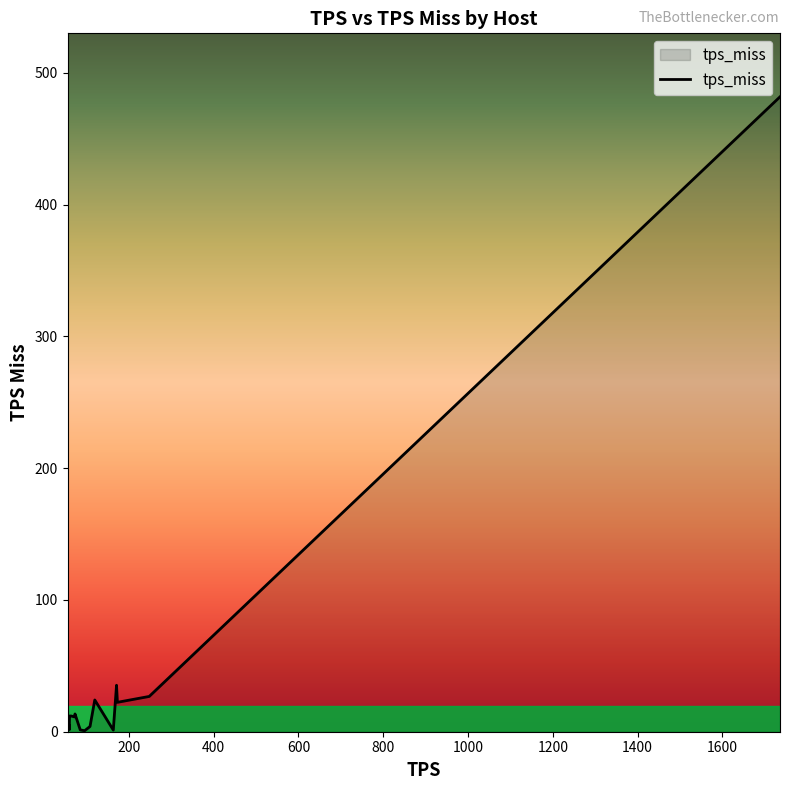

What is the maximum value shown in the chart?

481.8